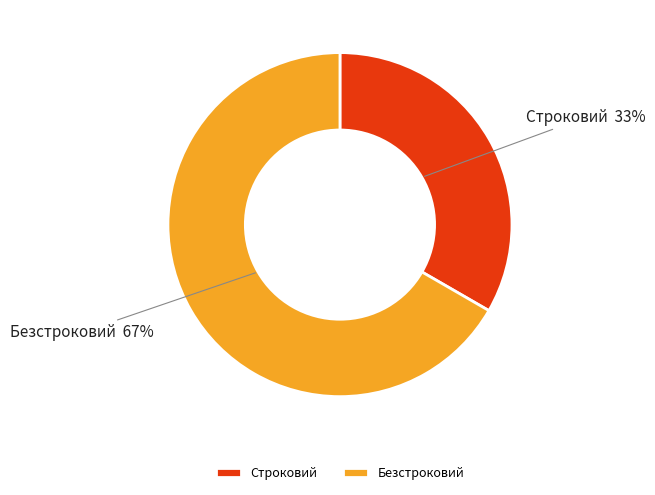

To the nearest percent, what is the combined percentage of Безстроковий and Строковий?

100%